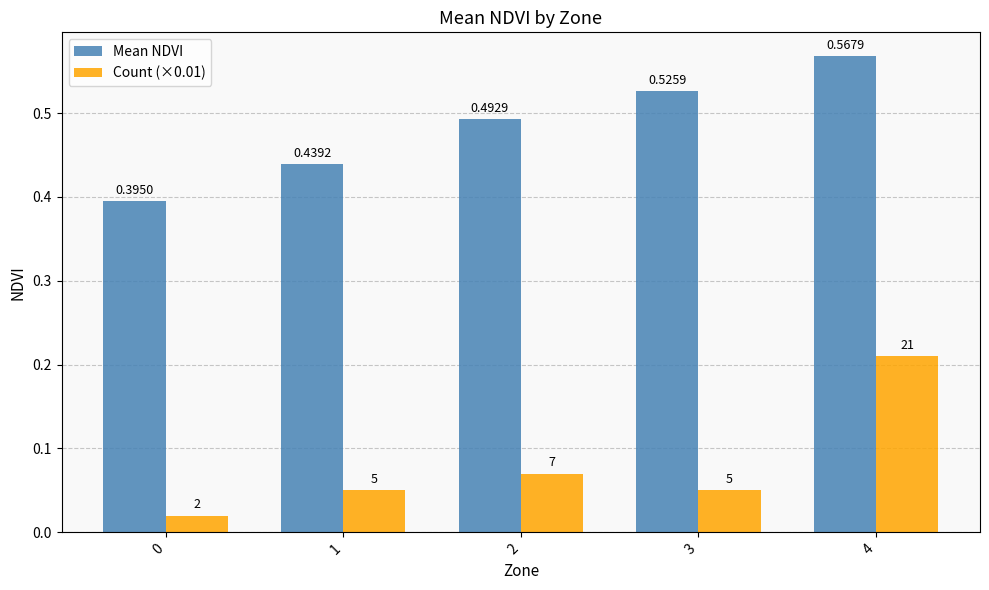

Which series has the largest total across all categories?

Mean NDVI